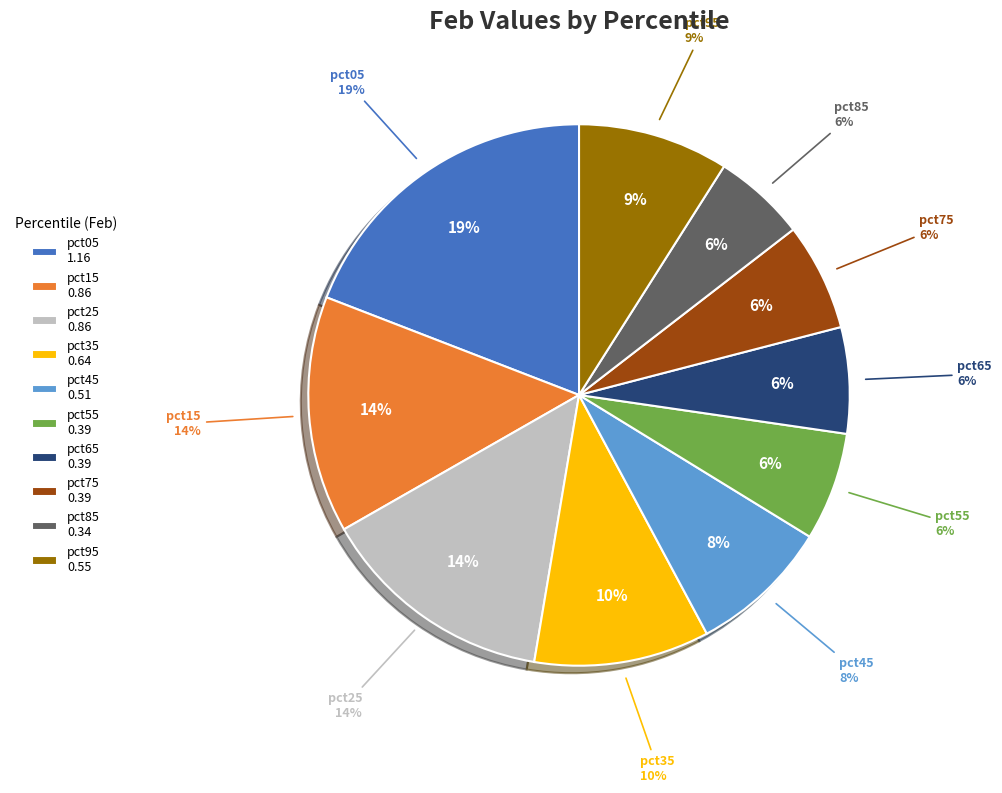

How much of the chart is everything except pct75?

93.6%